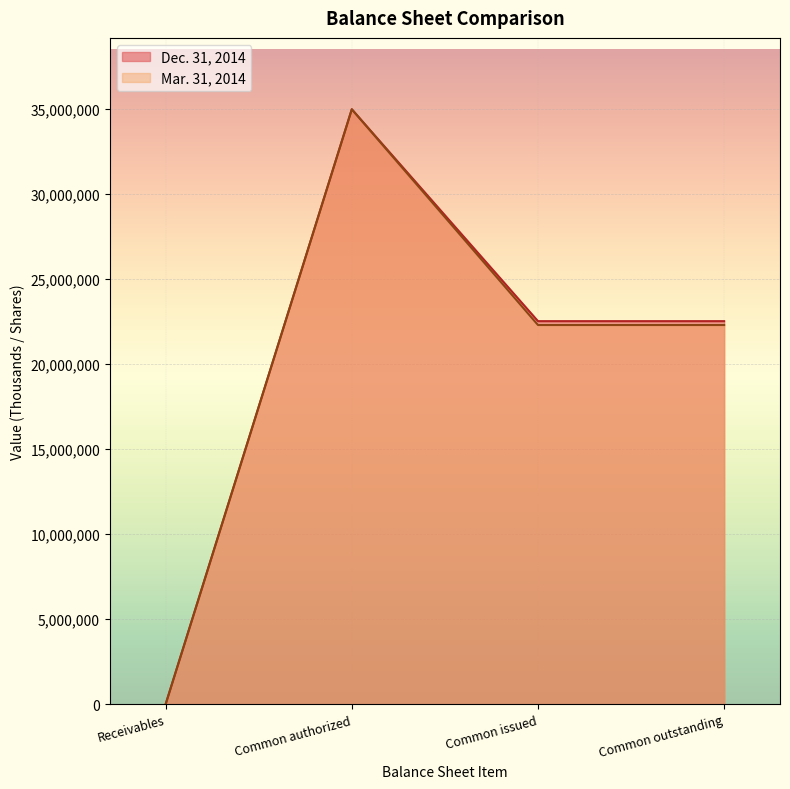

List the series in order of their overall mean, highest first.

Dec. 31, 2014, Mar. 31, 2014